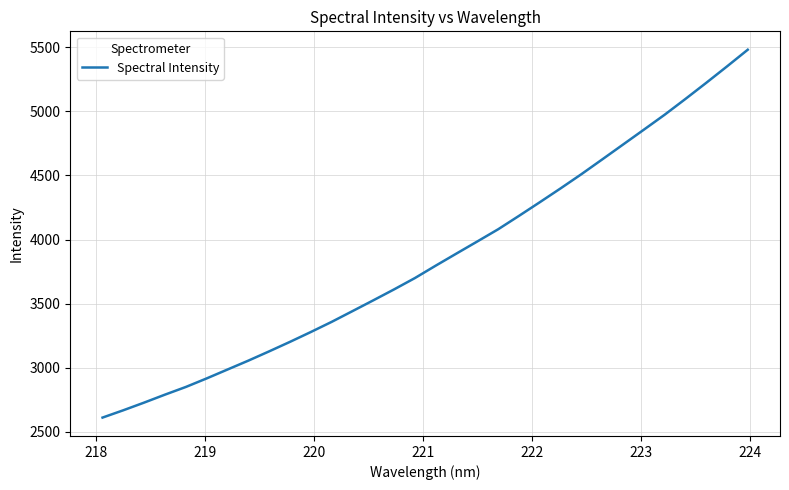

What is the greatest value displayed?

5480.7